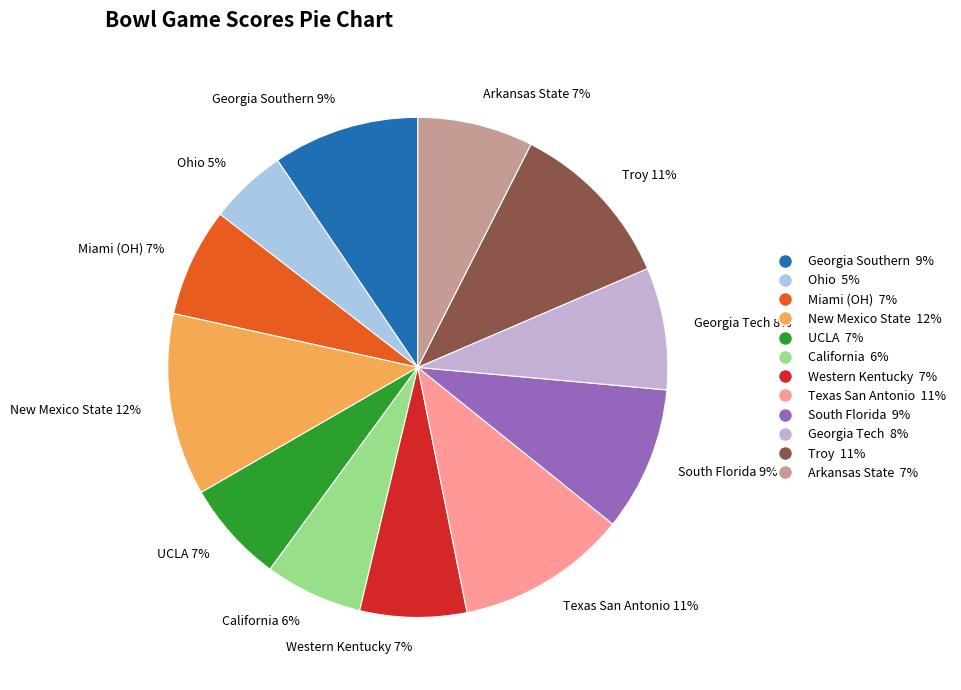

Is the sum of UCLA 7% and Miami (OH) 7% greater than half?

No